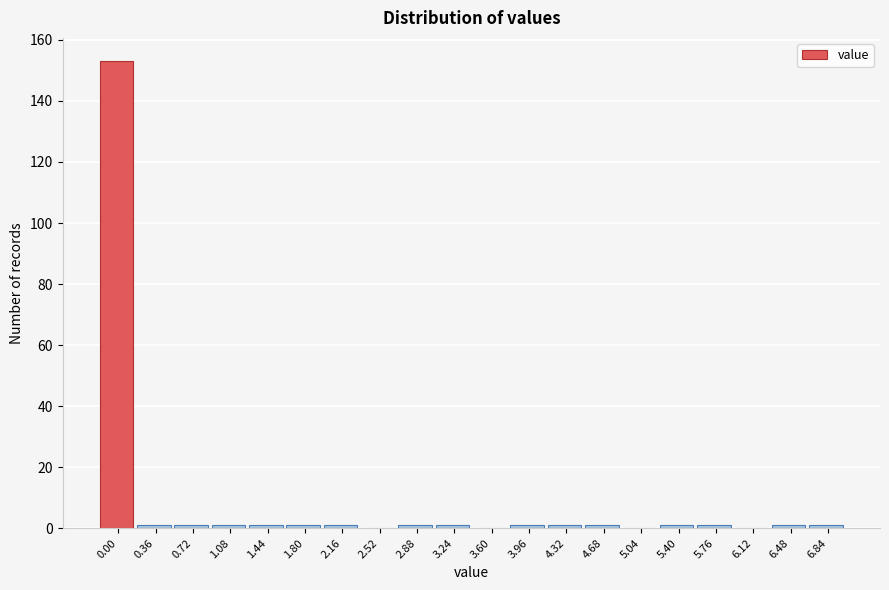

Reading right to left, what are all the values shown in this chart?

6.84=1	6.48=1	6.12=0	5.76=1	5.40=1	5.04=0	4.68=1	4.32=1	3.96=1	3.60=0	3.24=1	2.88=1	2.52=0	2.16=1	1.80=1	1.44=1	1.08=1	0.72=1	0.36=1	0.00=153